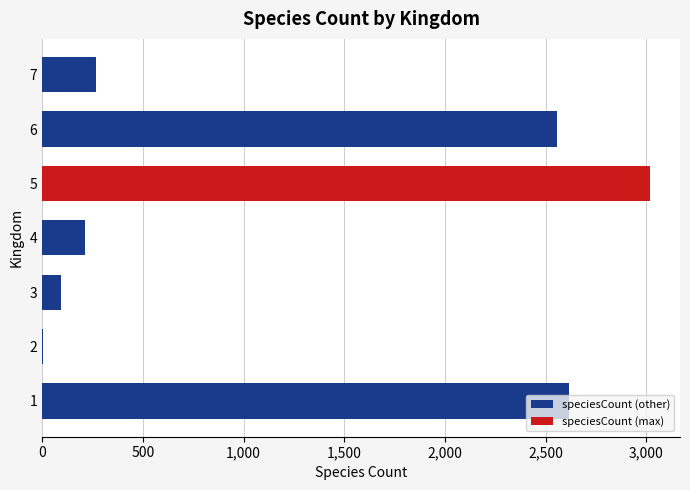

What is the change in value from 3 to 6?

+2461